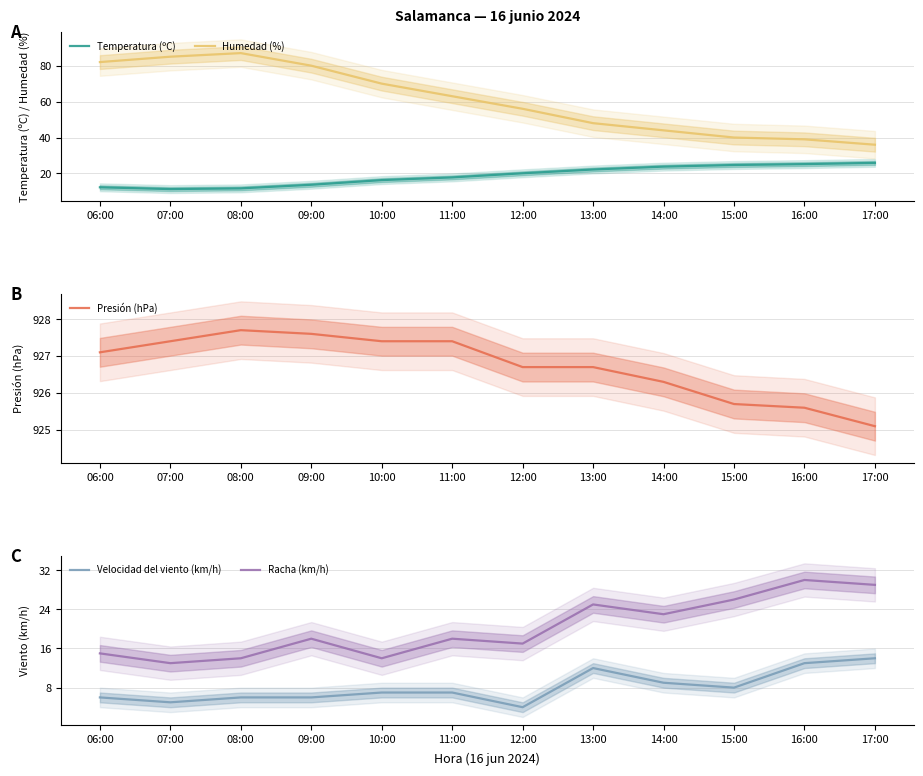

Reading left to right, what are all the values shown in this chart?

Temperatura (ºC): 06:00=12.3	07:00=11.3	08:00=11.7	09:00=13.7	10:00=16.3	11:00=17.8	12:00=20.1	13:00=22.2	14:00=23.8	15:00=24.7	16:00=25.2	17:00=25.9
Humedad (%): 06:00=82.0	07:00=85.0	08:00=87.0	09:00=80.0	10:00=70.0	11:00=63.0	12:00=56.0	13:00=48.0	14:00=44.0	15:00=40.0	16:00=39.0	17:00=36.0
Presión (hPa): 06:00=927.1	07:00=927.4	08:00=927.7	09:00=927.6	10:00=927.4	11:00=927.4	12:00=926.7	13:00=926.7	14:00=926.3	15:00=925.7	16:00=925.6	17:00=925.1
Velocidad del viento (km/h): 06:00=6.0	07:00=5.0	08:00=6.0	09:00=6.0	10:00=7.0	11:00=7.0	12:00=4.0	13:00=12.0	14:00=9.0	15:00=8.0	16:00=13.0	17:00=14.0
Racha (km/h): 06:00=15.0	07:00=13.0	08:00=14.0	09:00=18.0	10:00=14.0	11:00=18.0	12:00=17.0	13:00=25.0	14:00=23.0	15:00=26.0	16:00=30.0	17:00=29.0